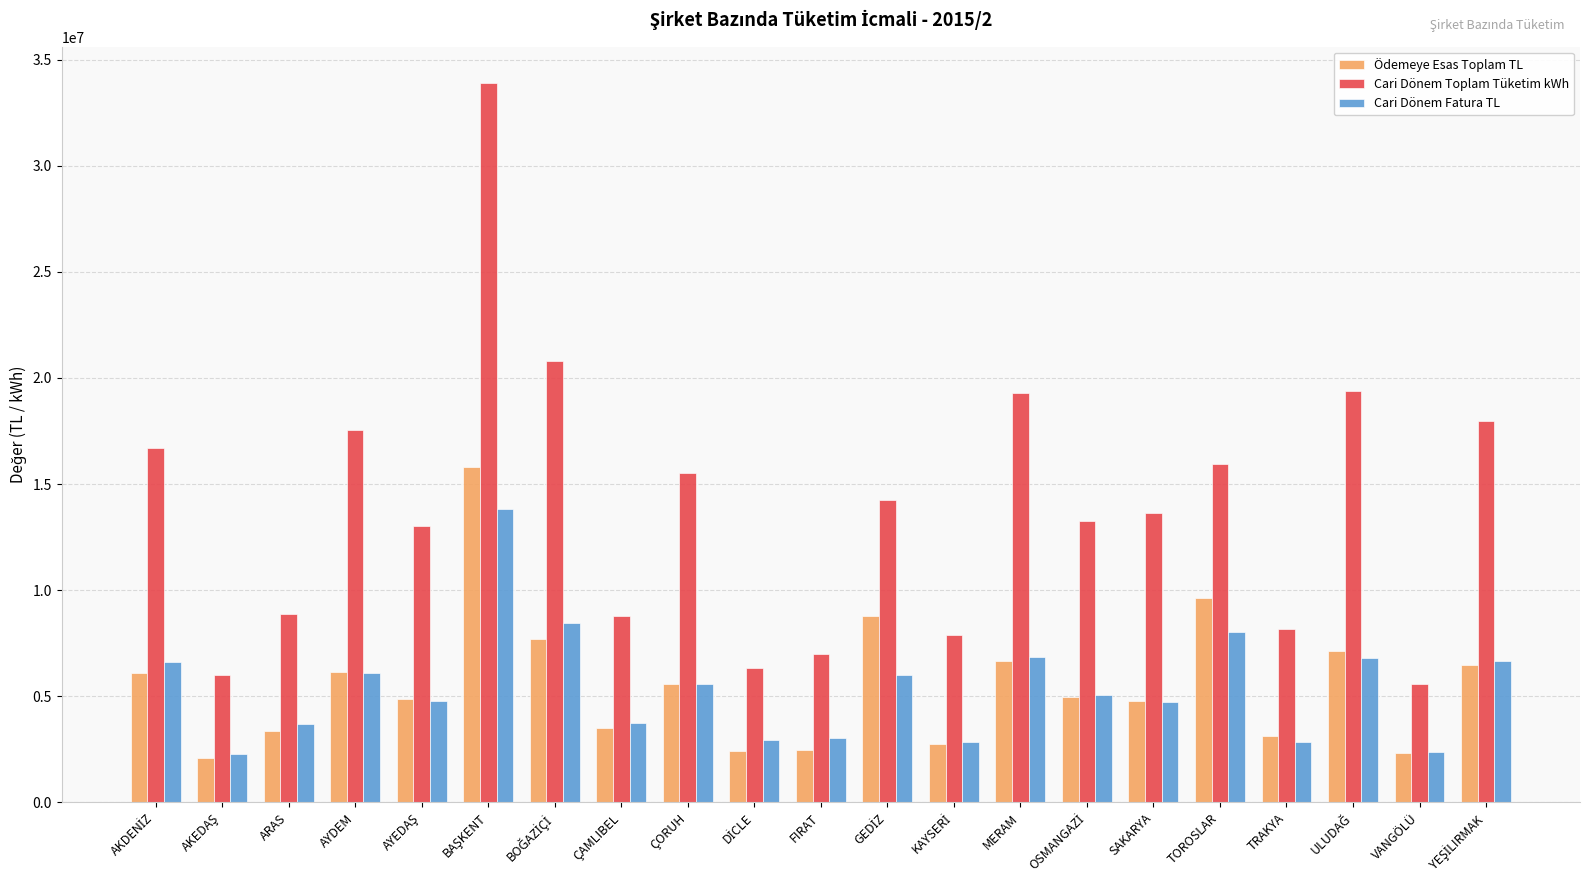

What is the minimum value for Cari Dönem Toplam Tüketim kWh?

5569399.0